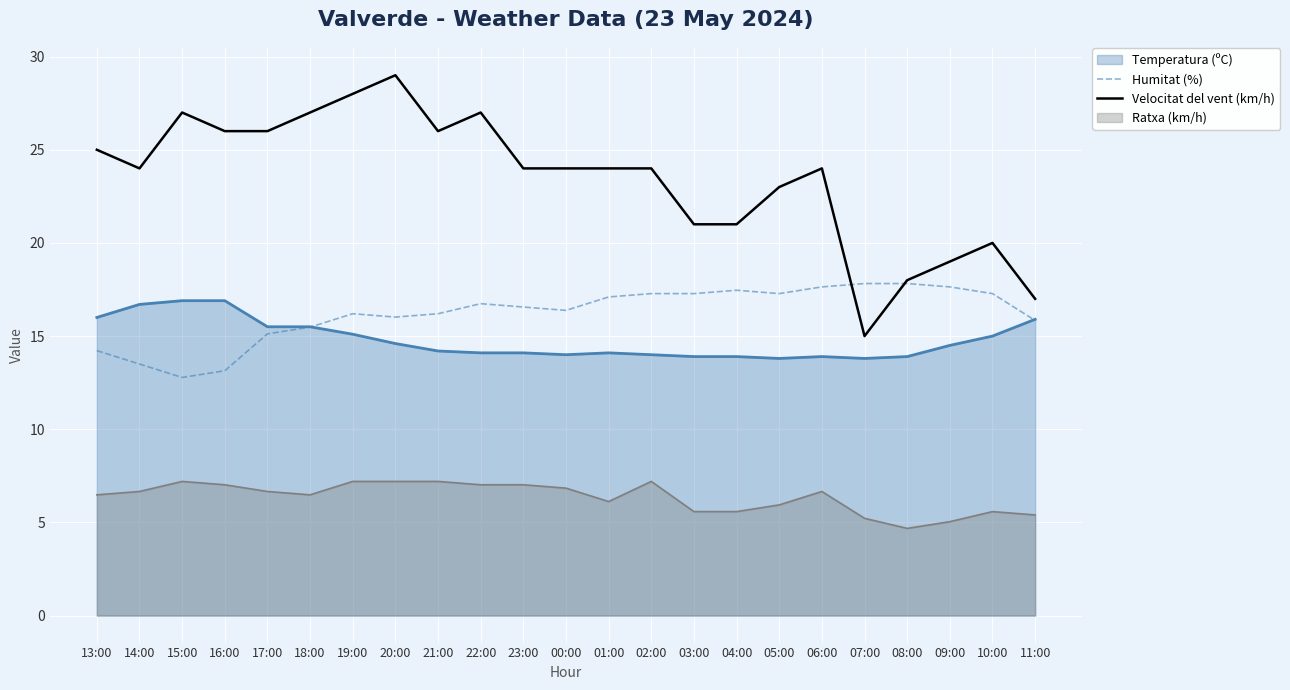

Rank the categories by Humitat (%) value from lowest to highest.

15:00, 16:00, 14:00, 13:00, 17:00, 18:00, 11:00, 20:00, 19:00, 21:00, 00:00, 23:00, 22:00, 01:00, 02:00, 03:00, 05:00, 10:00, 04:00, 06:00, 09:00, 07:00, 08:00